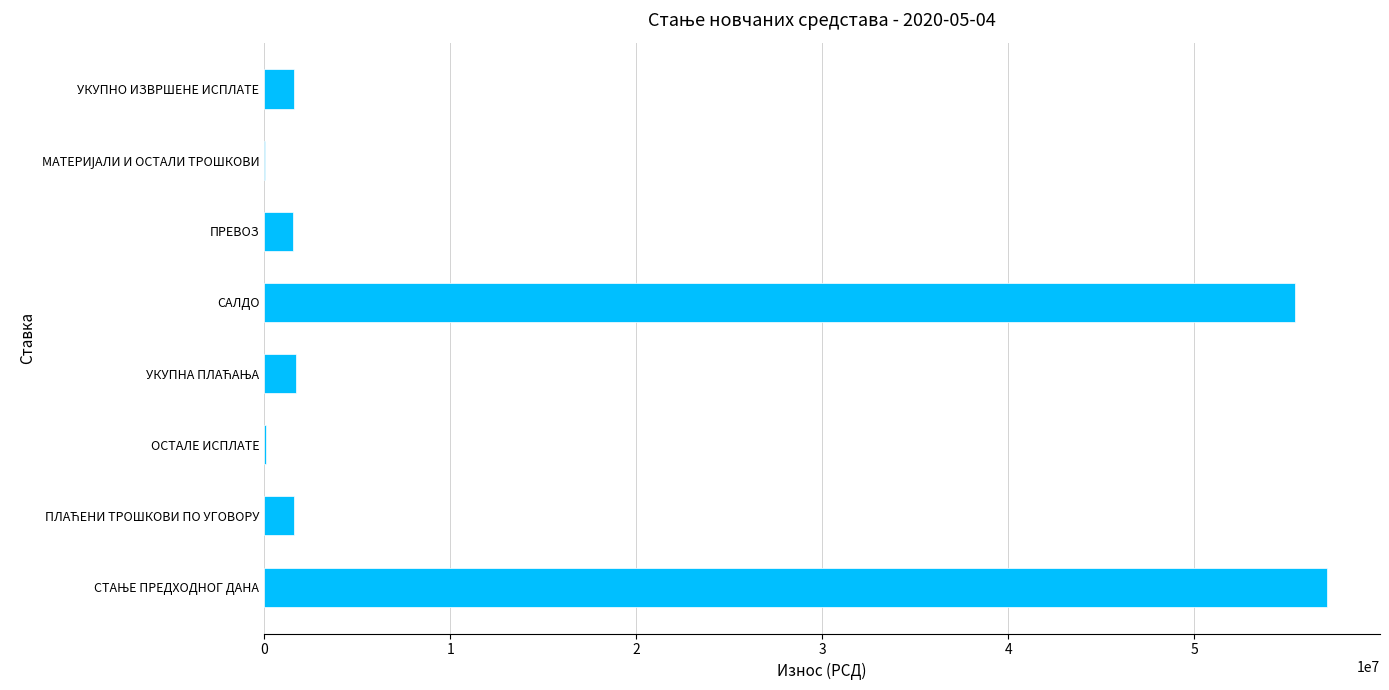

Is it true that the value at САЛДО is 91954030.5?

False